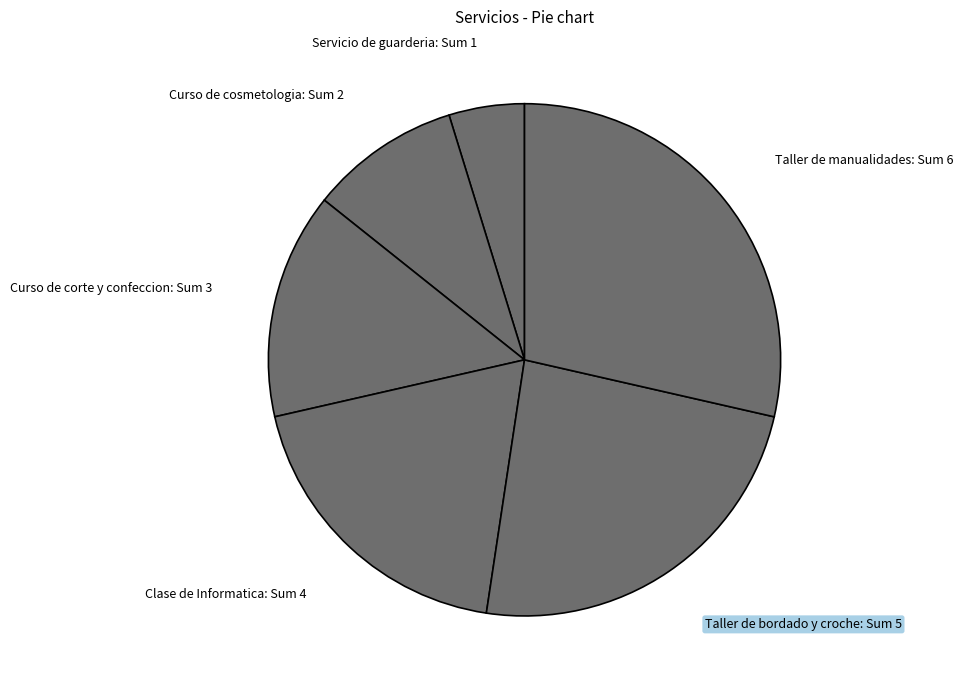

Is Curso de cosmetologia the majority of the pie?

No